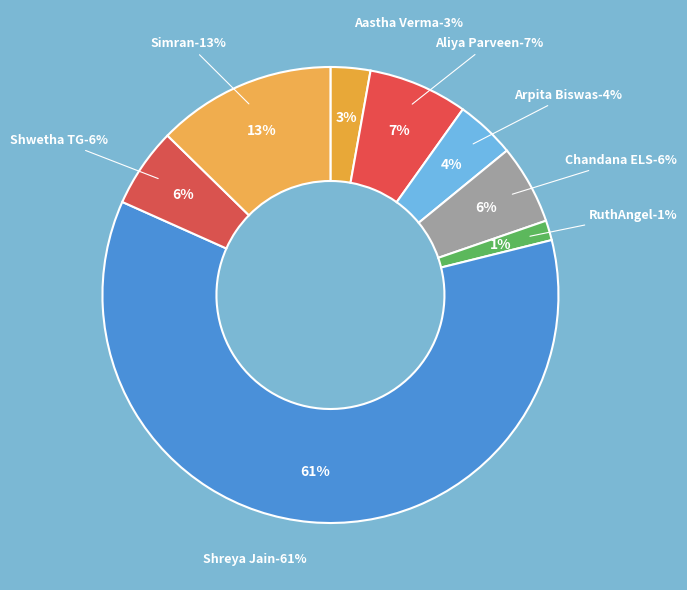

What percentage is NOT represented by Shreya Jain?

39.4%